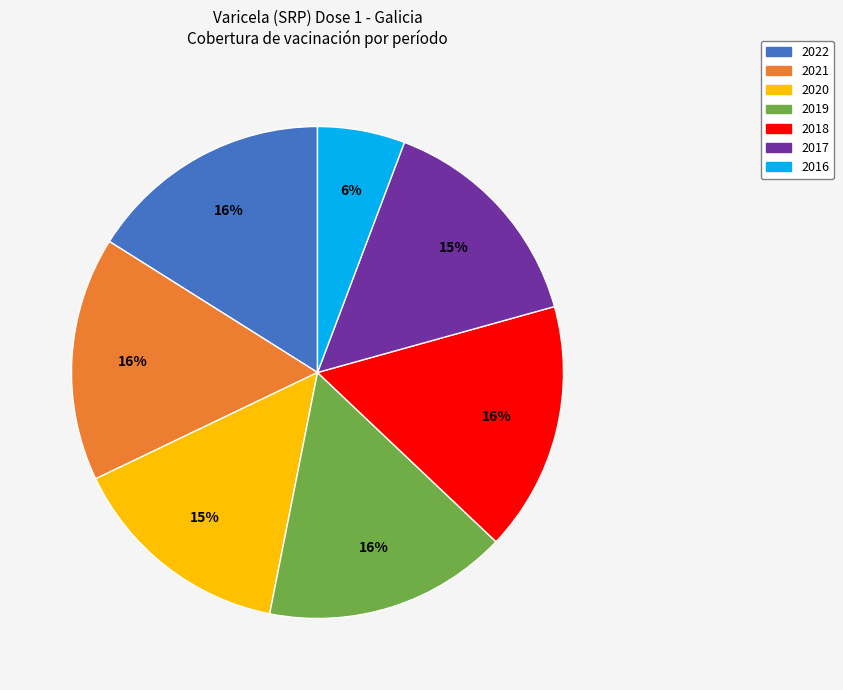

To the nearest percent, what is the combined percentage of 2018 and 2020?

31%